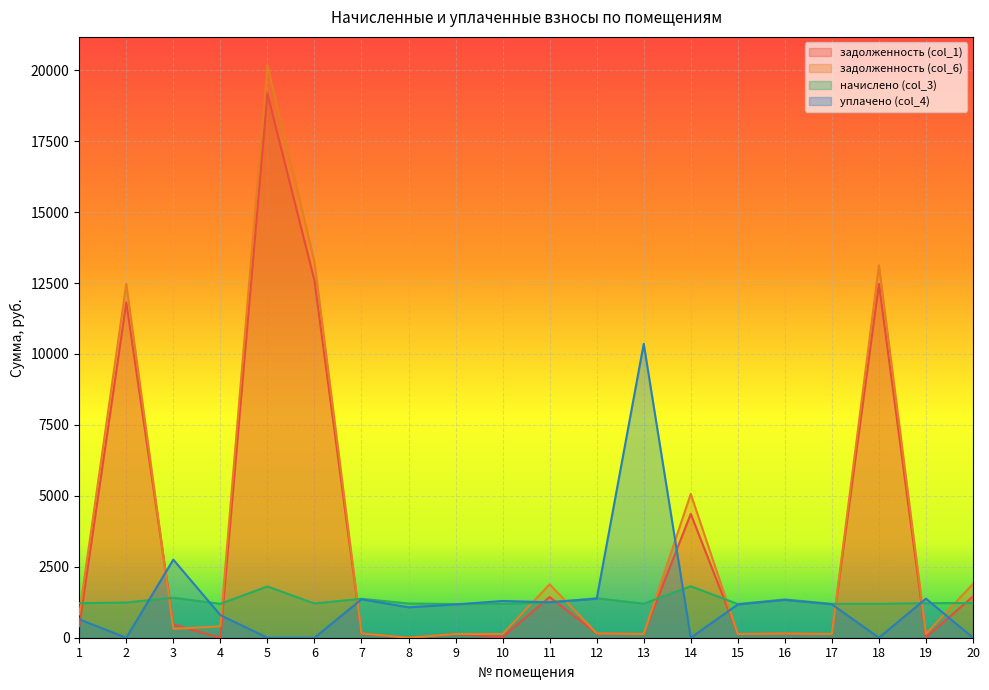

What is the sum of all начислено (col_3) values?

26040.1